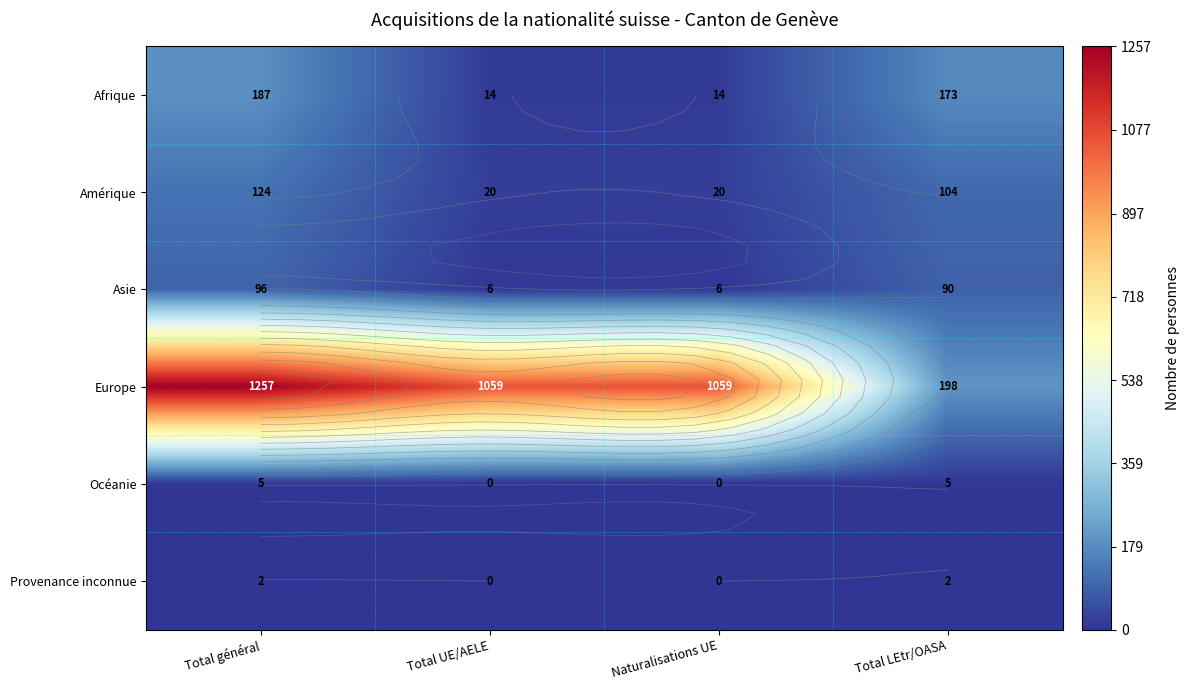

At which label does Asie reach its minimum?

Total UE/AELE